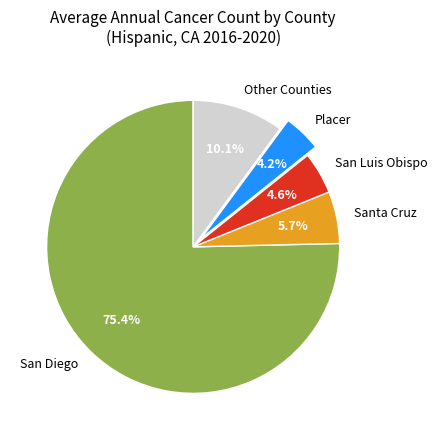

Which slice is the largest?

San Diego